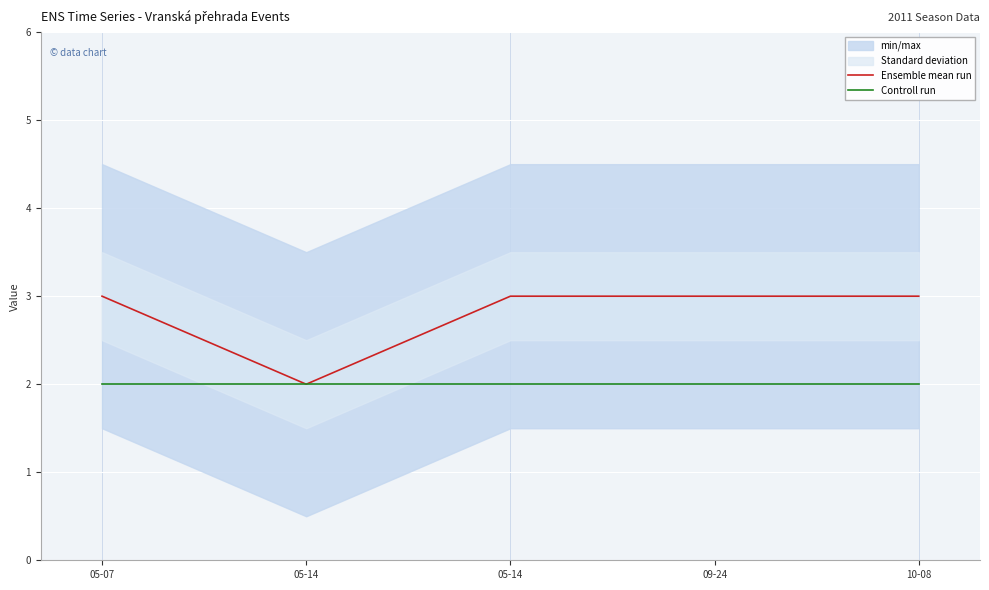

What is the minimum value for Ensemble mean run?

2